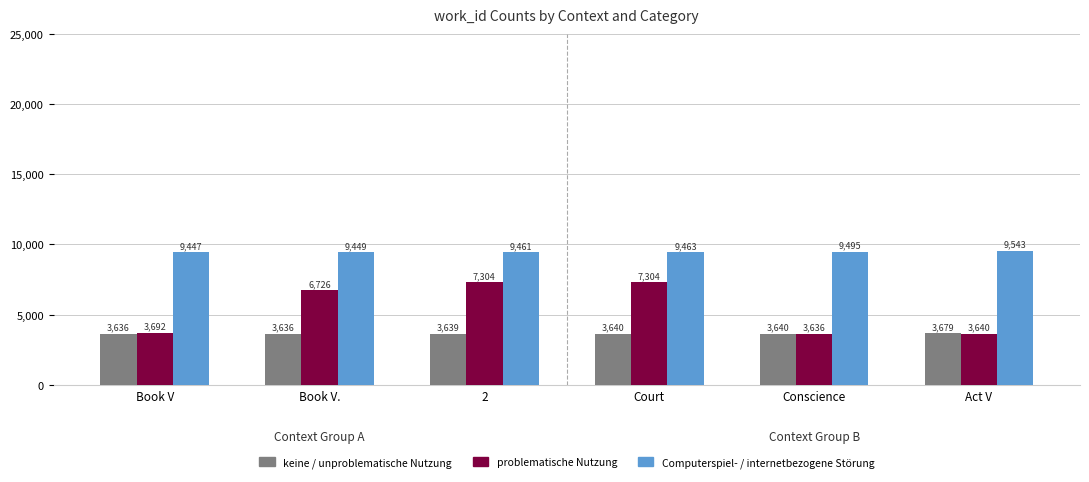

What is the approximate value of Computerspiel- / internetbezogene Störung at 2, to the nearest 5?

9460